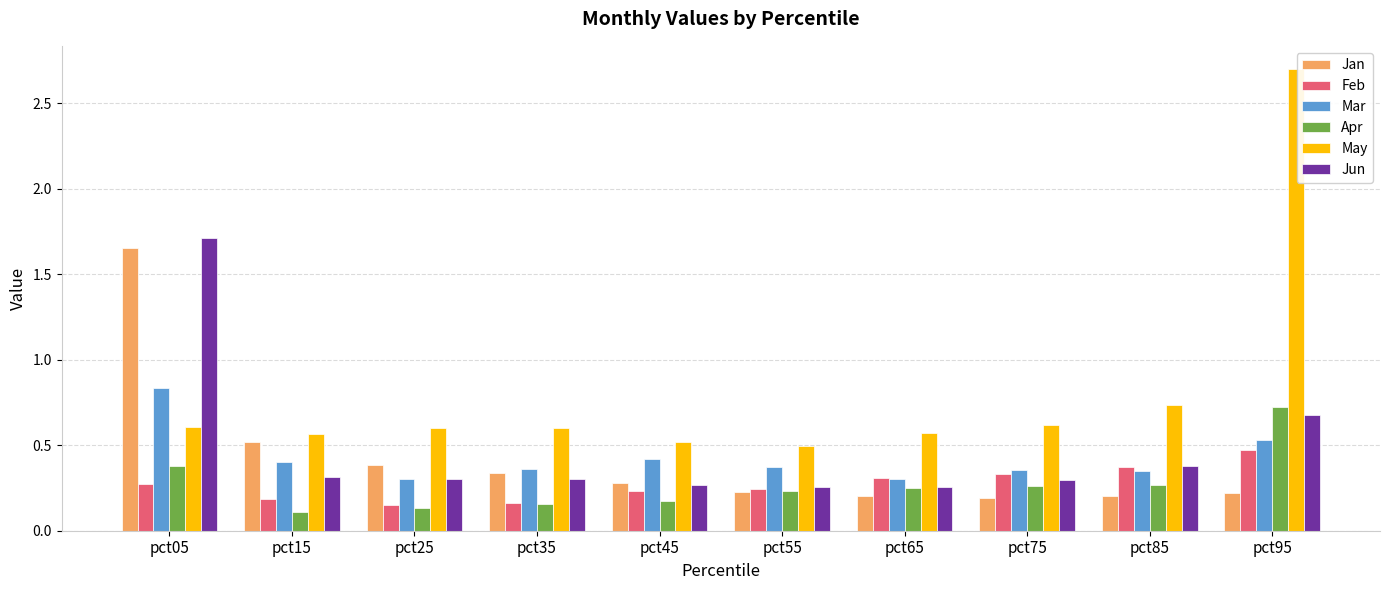

How many bars are there in total?

60